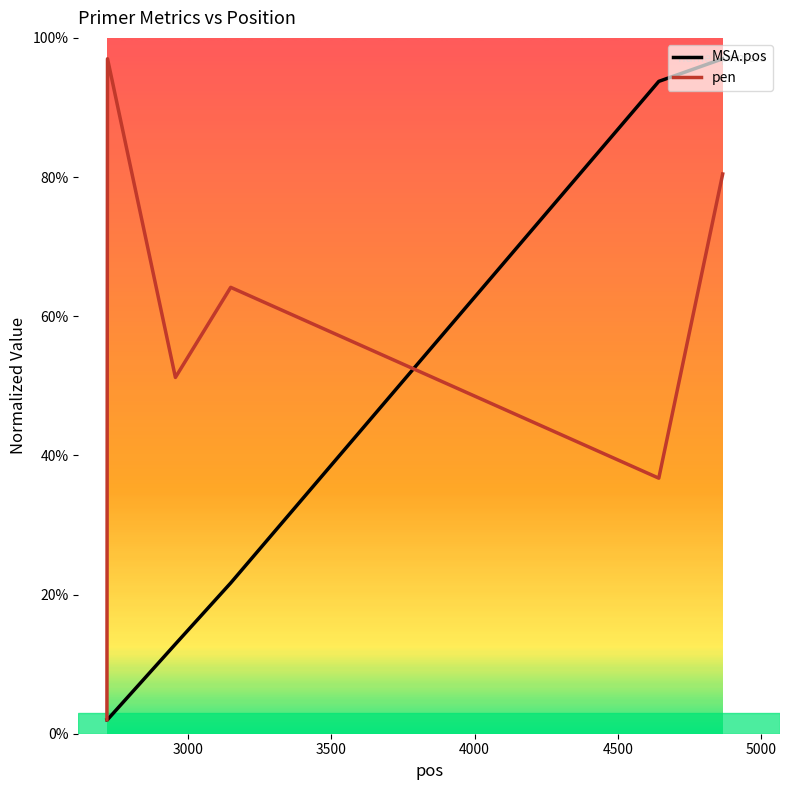

Which series ends up on top after the final intersection of pen and MSA.pos?

MSA.pos